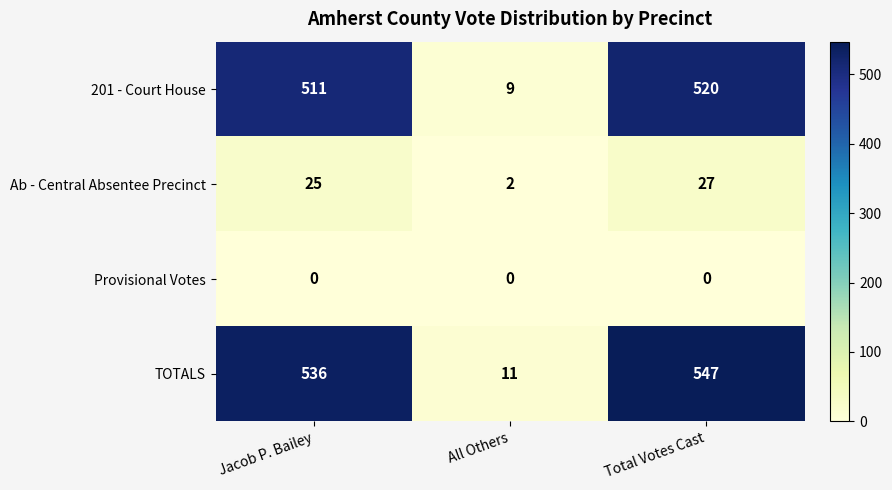

At which label does Ab - Central Absentee Precinct reach its minimum?

All Others